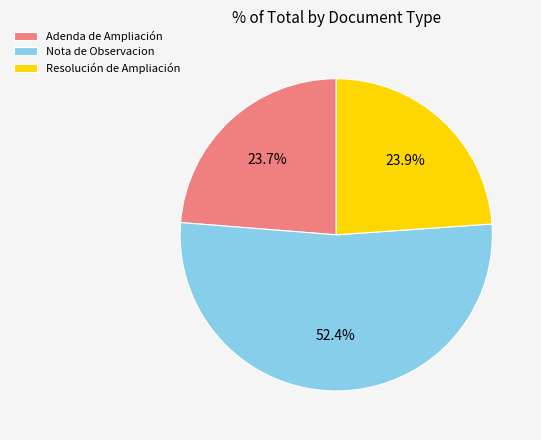

How much of the chart is everything except Resolución de Ampliación?

76.1%